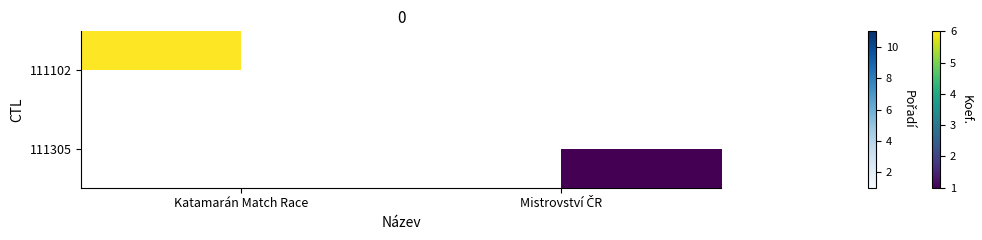

How many values in 111102 are above zero?

1